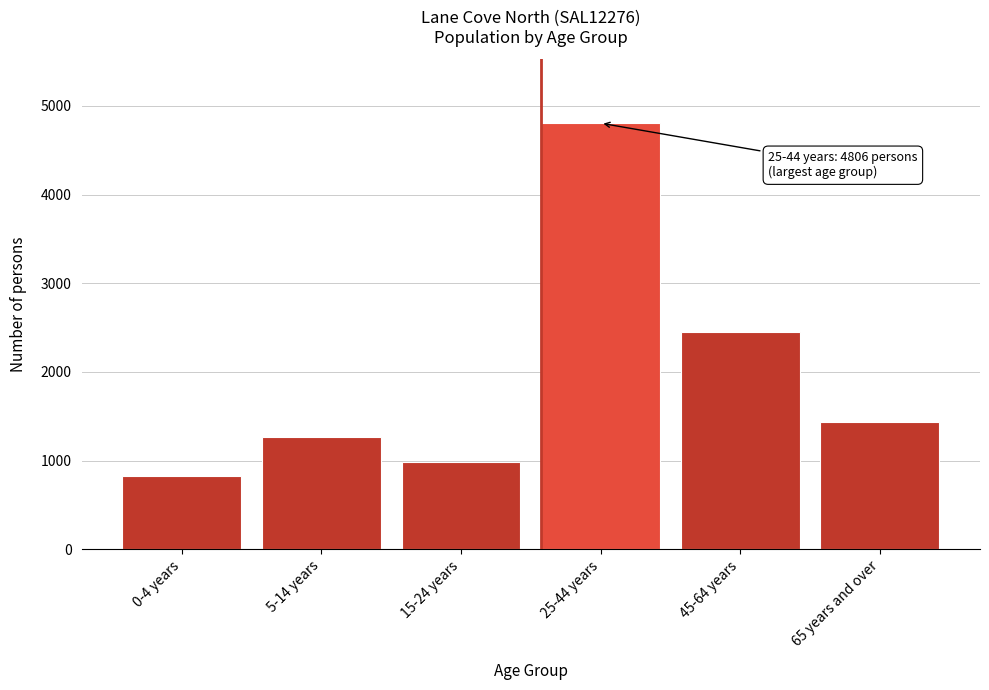

Reading left to right, what are all the values shown in this chart?

0-4 years=830	5-14 years=1271	15-24 years=985	25-44 years=4806	45-64 years=2453	65 years and over=1430